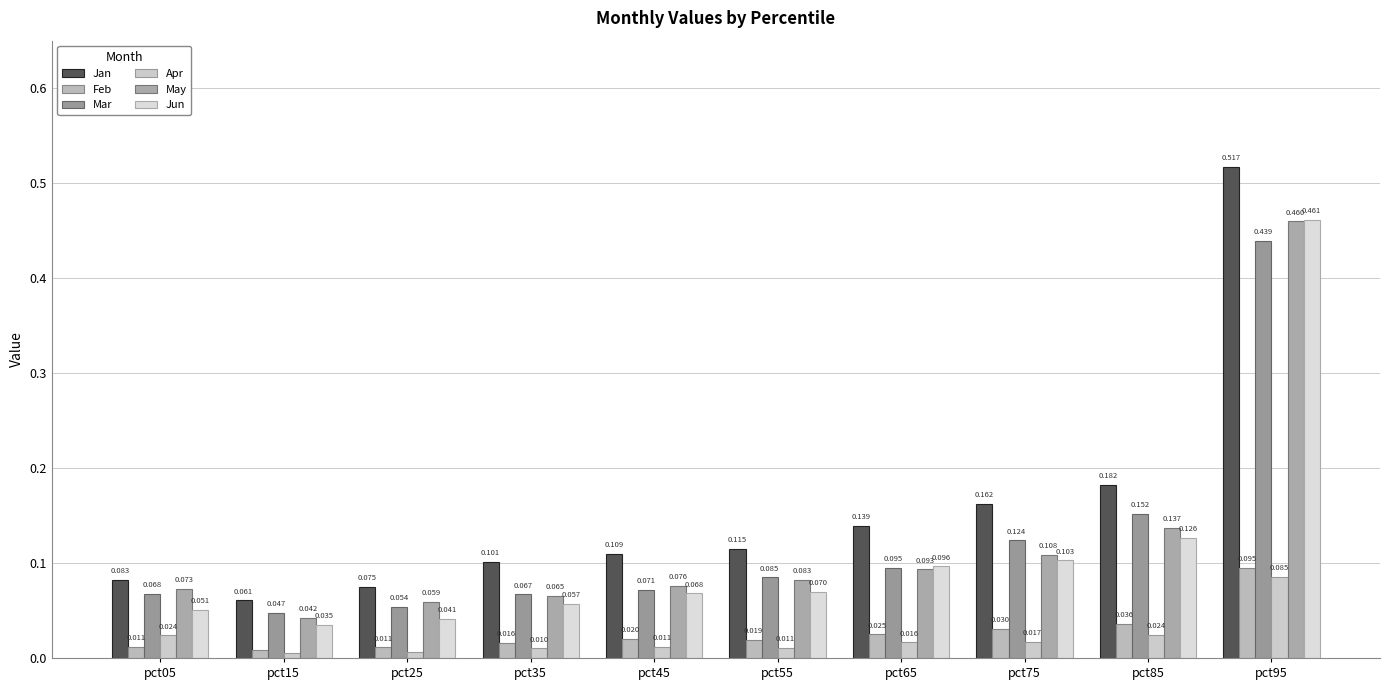

Is the value of Jan at pct25 greater than the value of Feb at pct35?

Yes